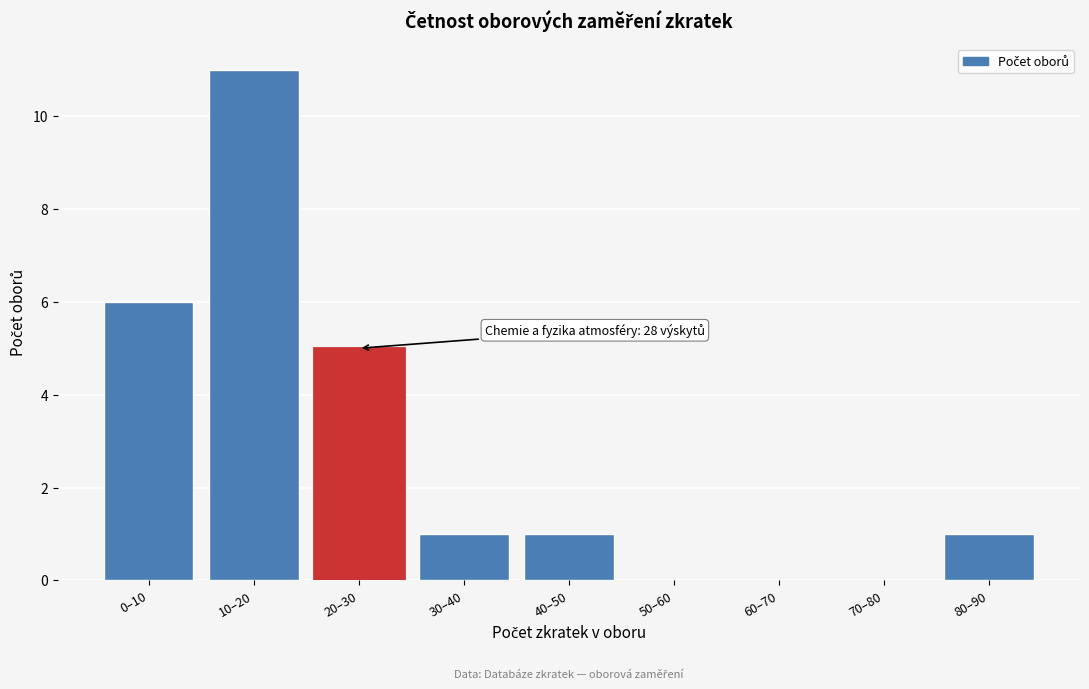

Reading left to right, list all the values displayed in this chart.

0–10=6	10–20=11	20–30=5	30–40=1	40–50=1	50–60=0	60–70=0	70–80=0	80–90=1